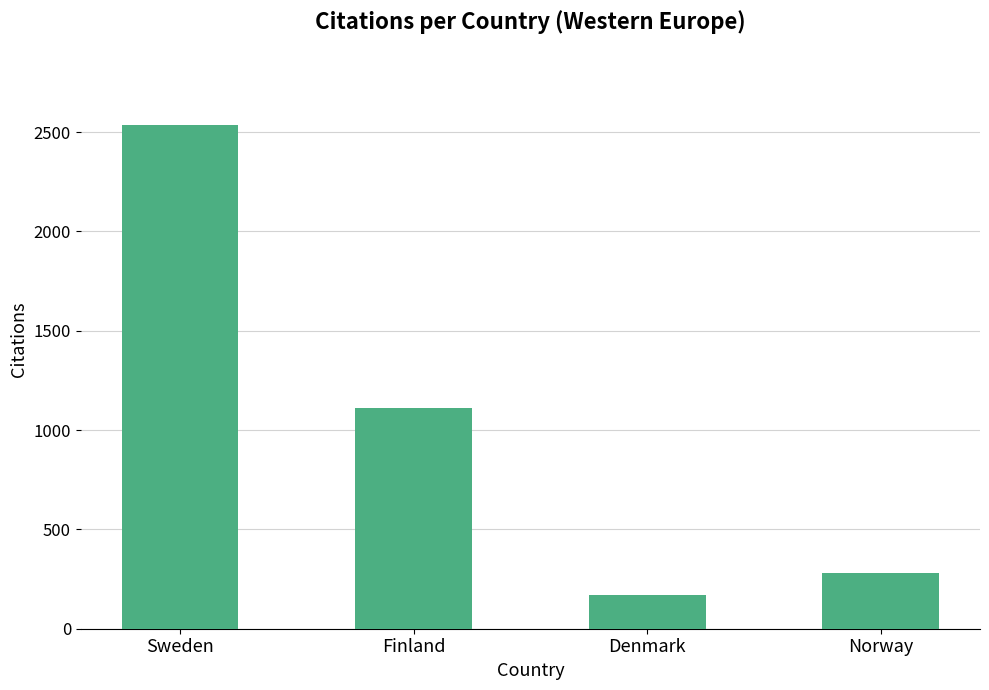

What is the sum of all values?

4098